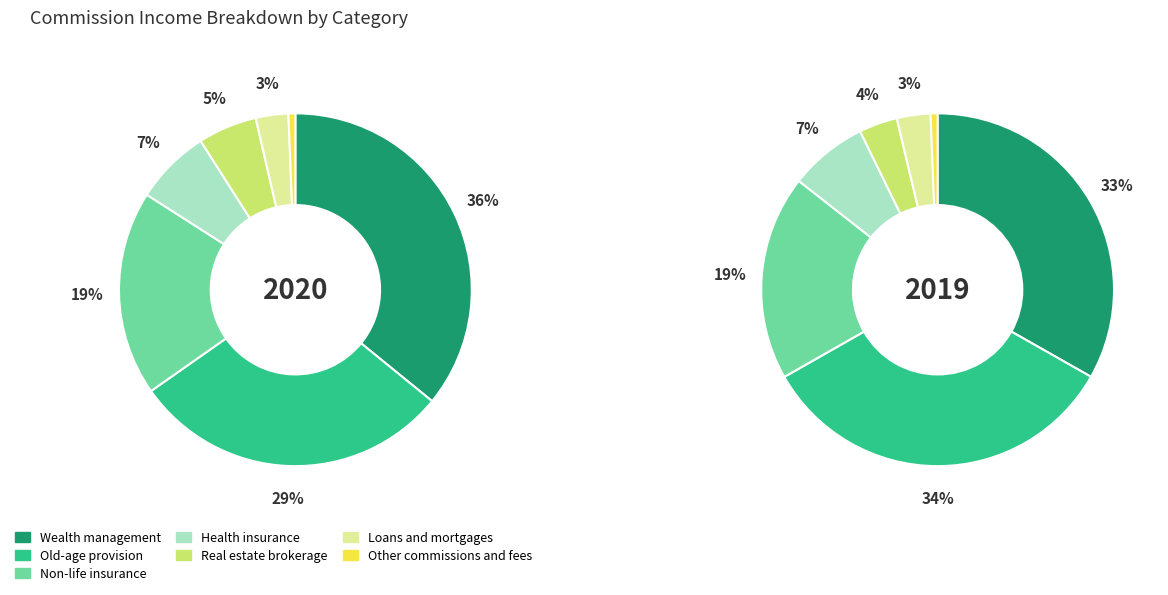

To the nearest percent, what is the difference between the largest and smallest slice percentages?

33%